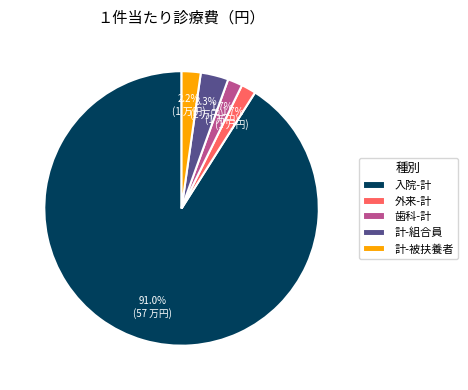

To the nearest percent, what percentage of the pie is 計-被扶養者?

2%